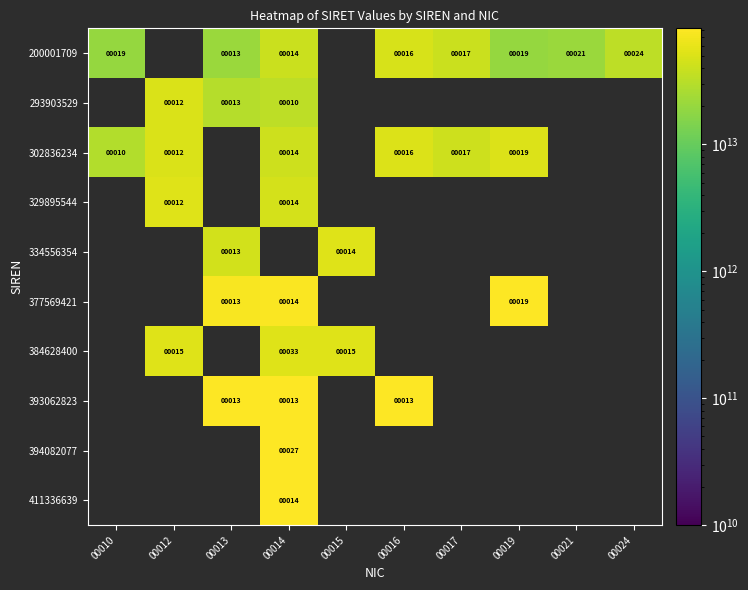

The value of 377569421 at 00019 is 27. True or false?

False